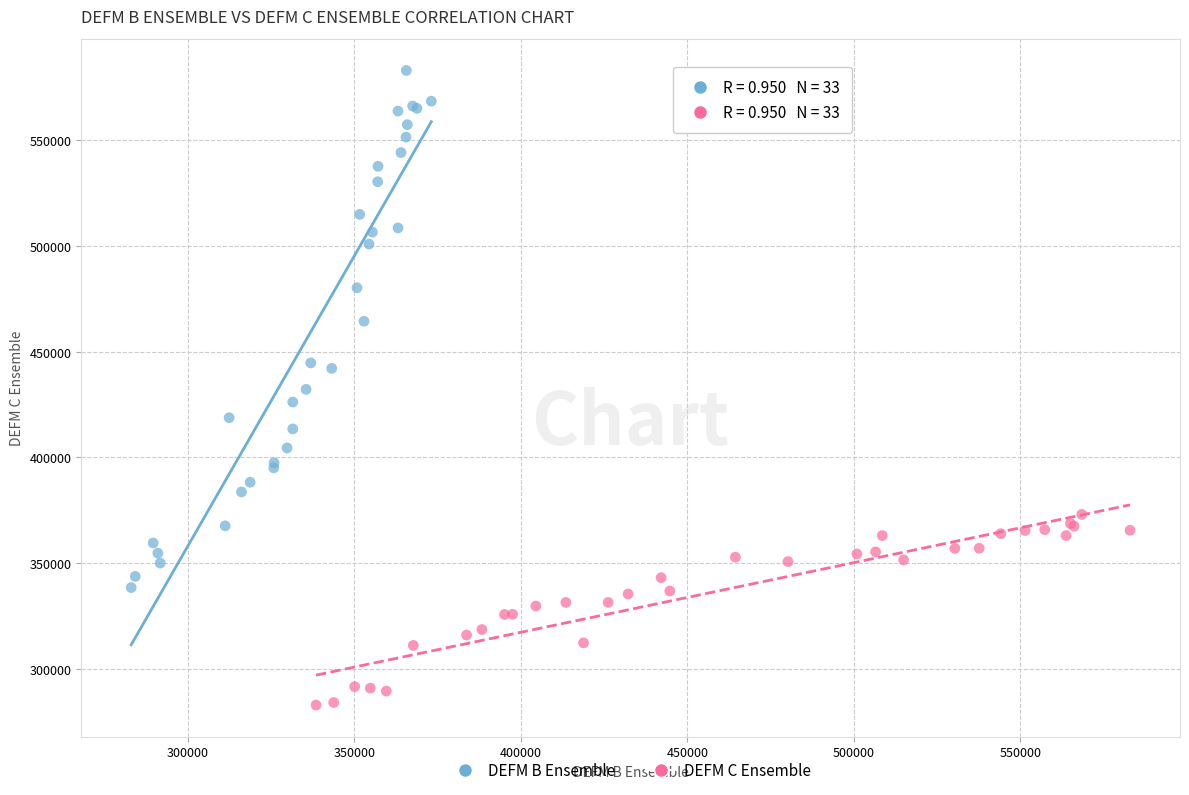

Which series contains the highest Y value?

DEFM B Ensemble